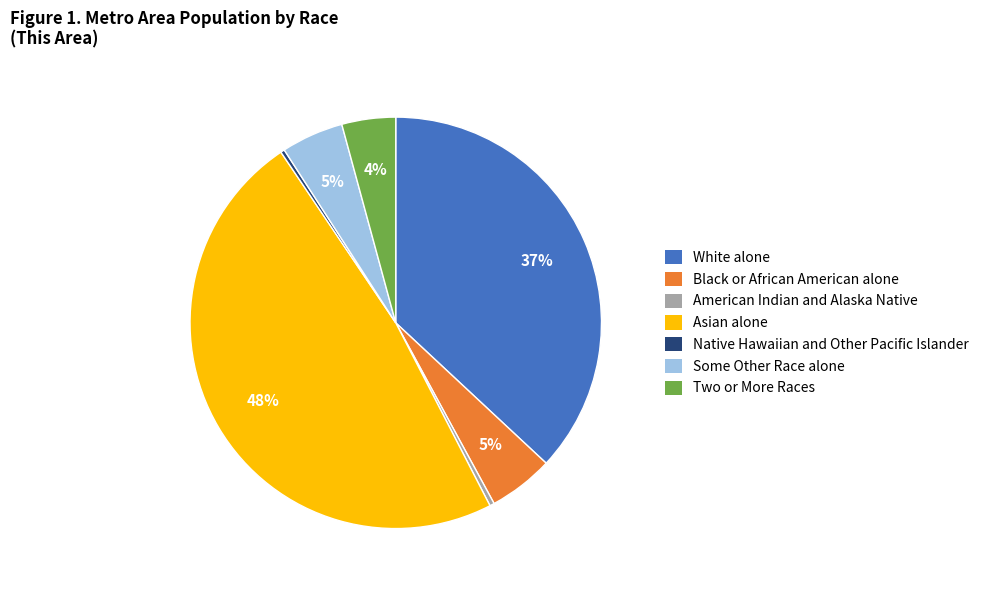

To the nearest percent, what percentage of the pie is White alone?

37%